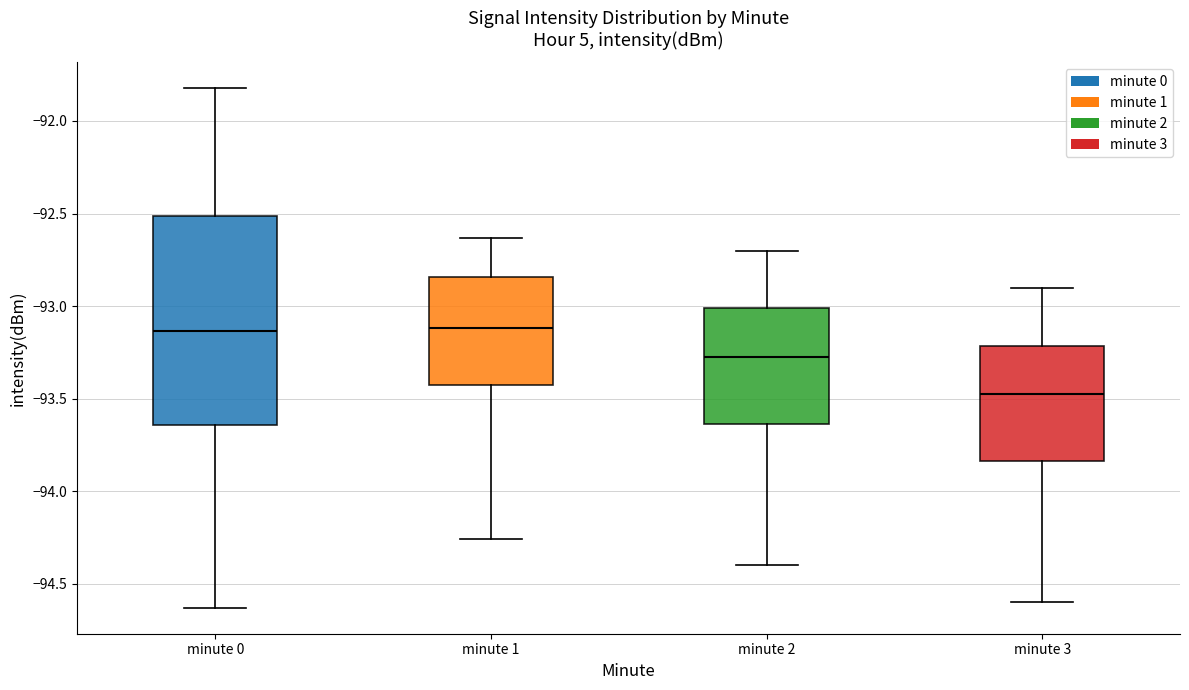

Reading left to right, read every box against the y-axis: the position of its median line, the range the box covers, and the ends of its whiskers. The values are not printed on the chart, so give them approximately, as read against the axis.

minute 0: median -93.15, box -93.65 to -92.50, whiskers -94.65 to -91.80
minute 1: median -93.10, box -93.45 to -92.85, whiskers -94.25 to -92.65
minute 2: median -93.25, box -93.65 to -93.00, whiskers -94.40 to -92.70
minute 3: median -93.45, box -93.85 to -93.20, whiskers -94.60 to -92.90